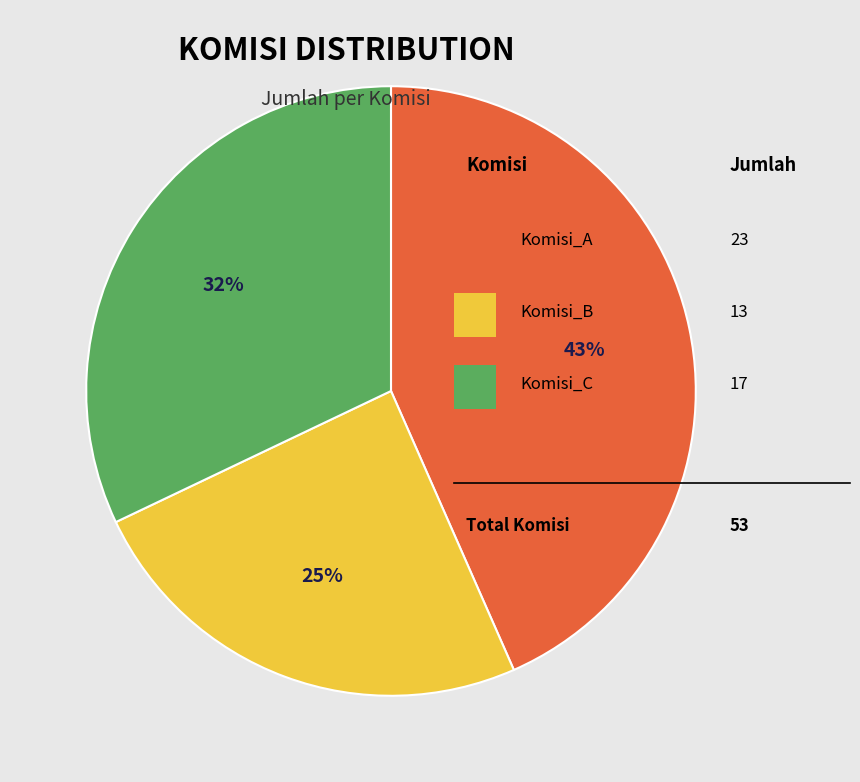

How many slices are in this pie chart?

3